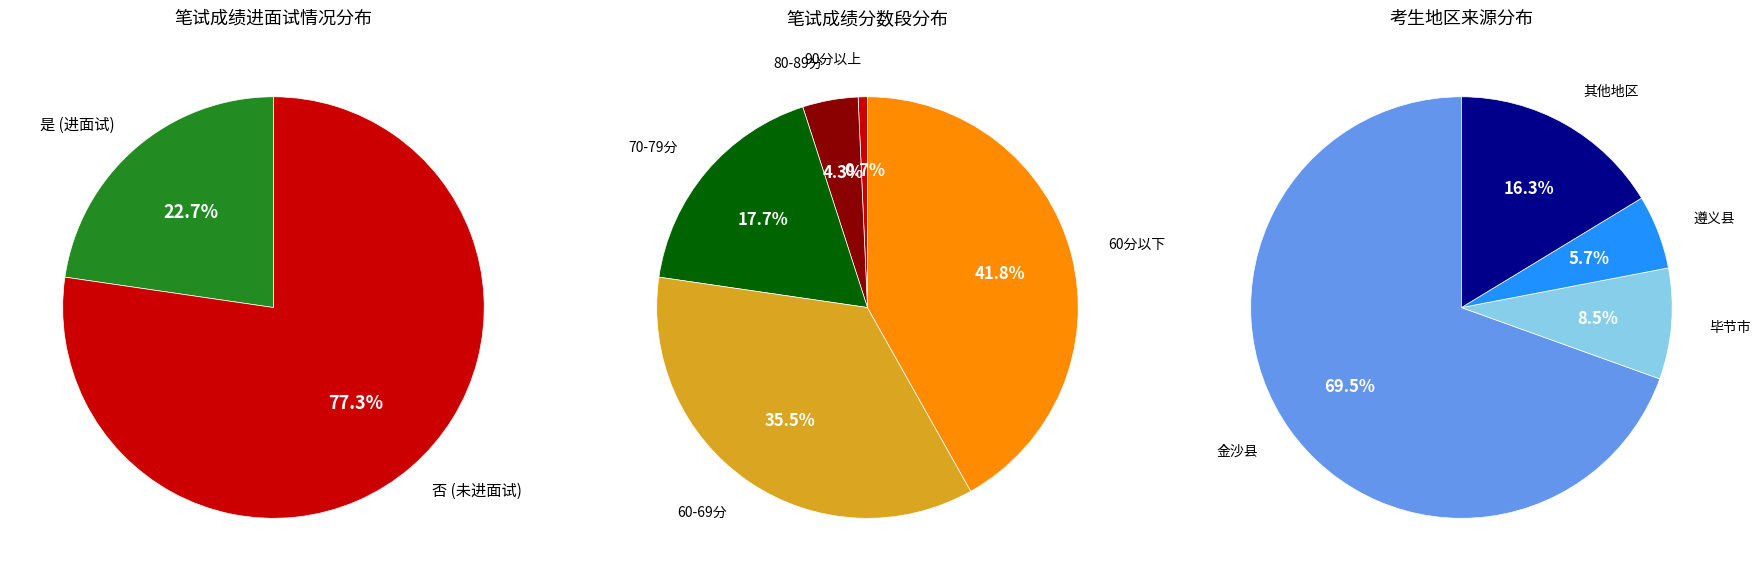

Which has a higher value, 否 or 是?

否